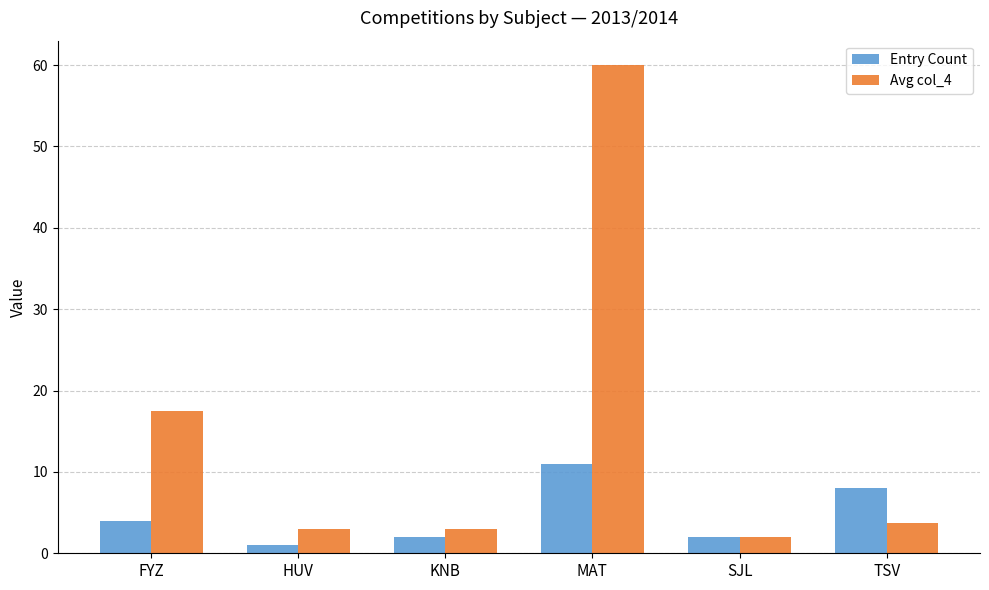

Is it true that Avg col_4 equals 2.0 at SJL?

True